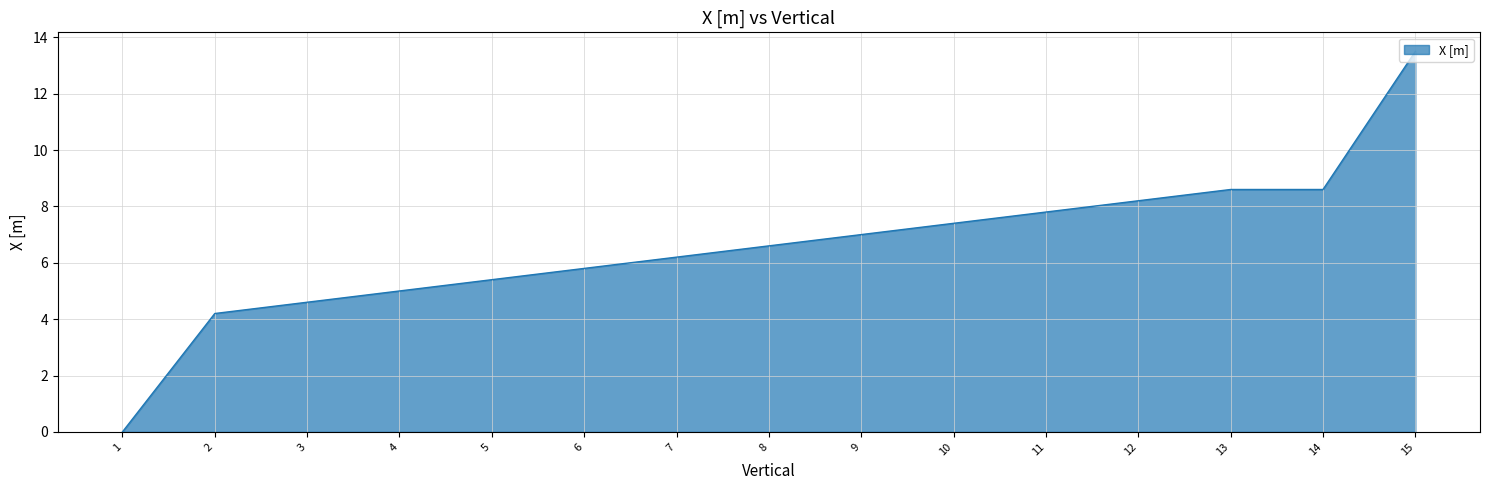

Which category has the highest value across all series?

15